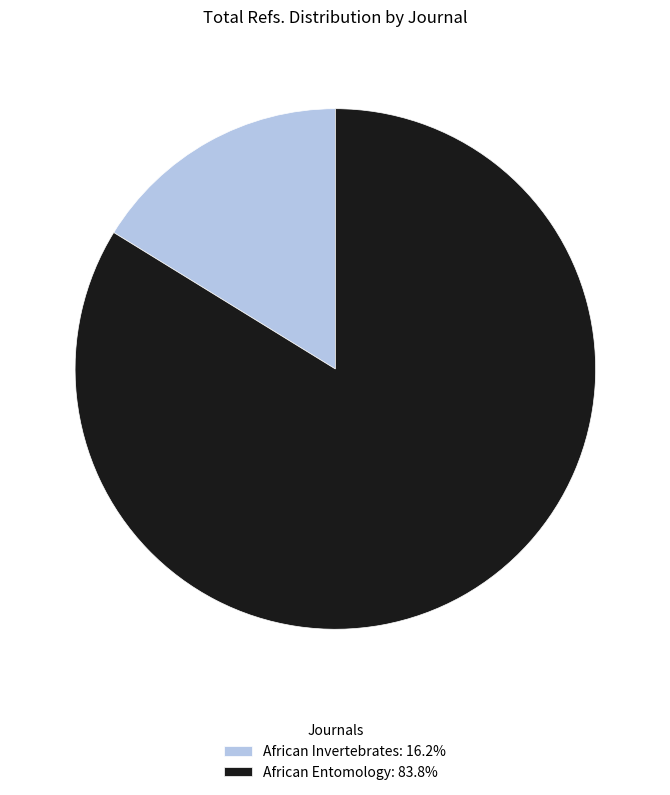

Is it true that African Entomology is 84% of the pie?

True